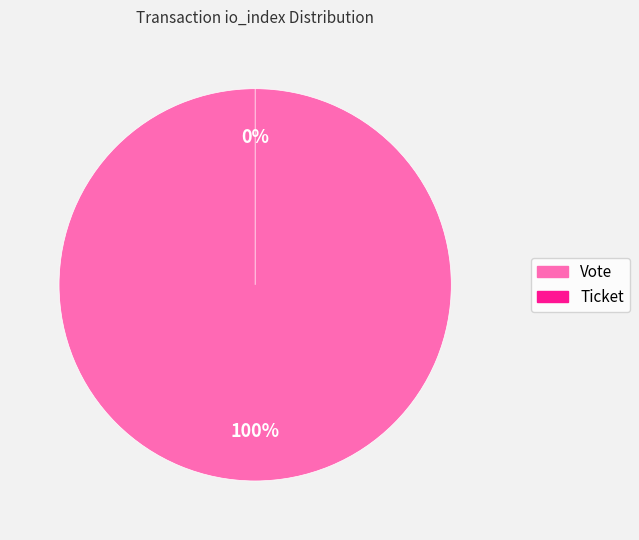

Which category has the smallest portion of the pie?

Ticket